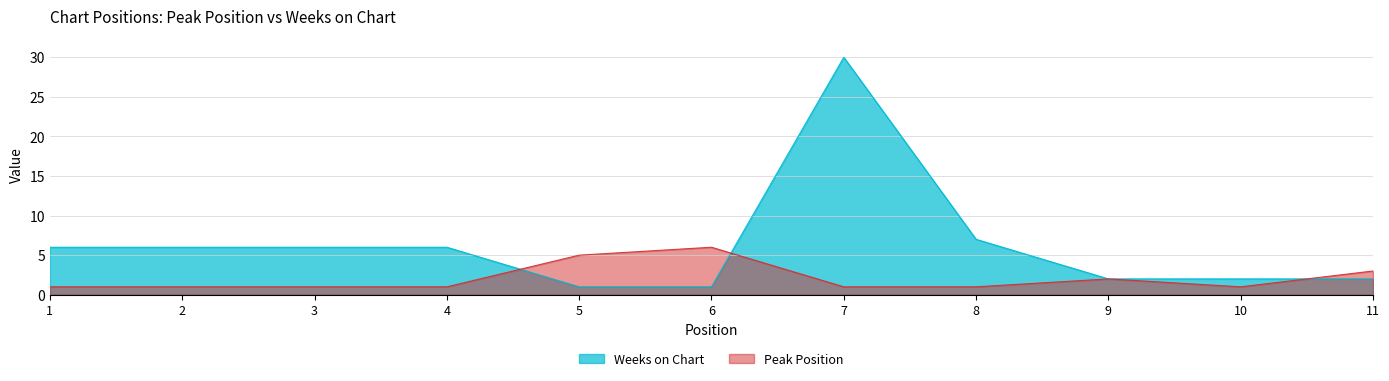

At which category does Peak Position reach its first local valley?

10